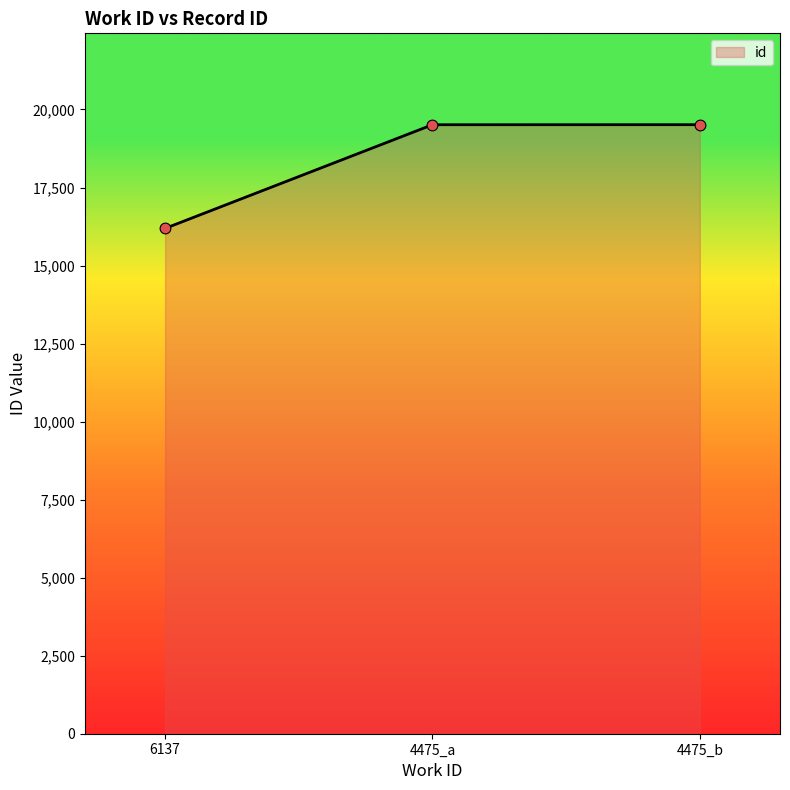

Between 4475_a and 6137, which is larger?

4475_a